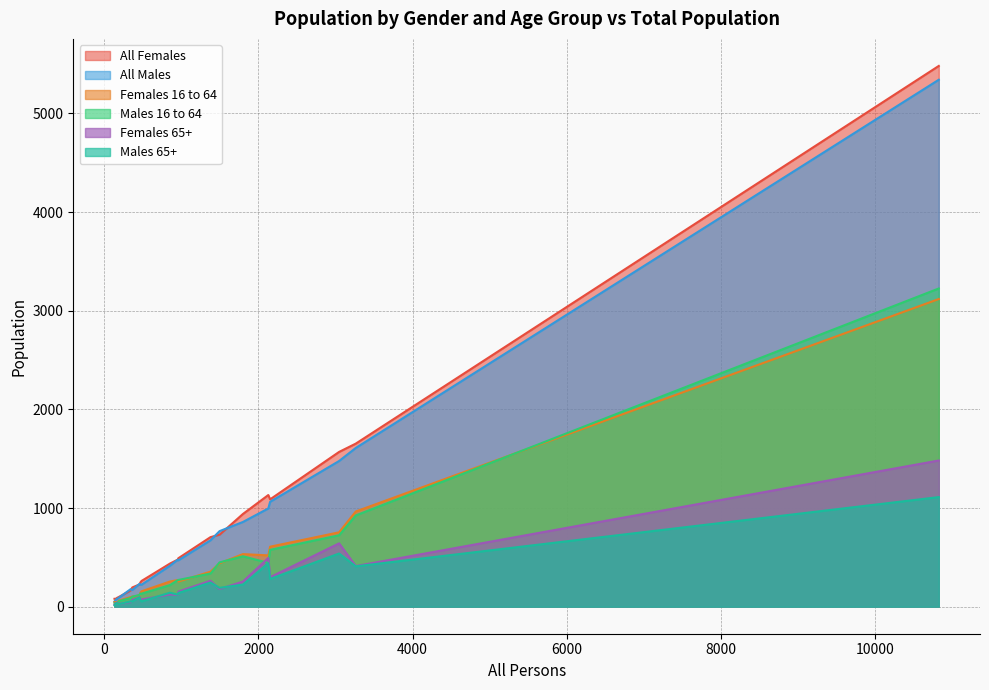

Between 2151 and 1799, which series saw the biggest shift?

All Males